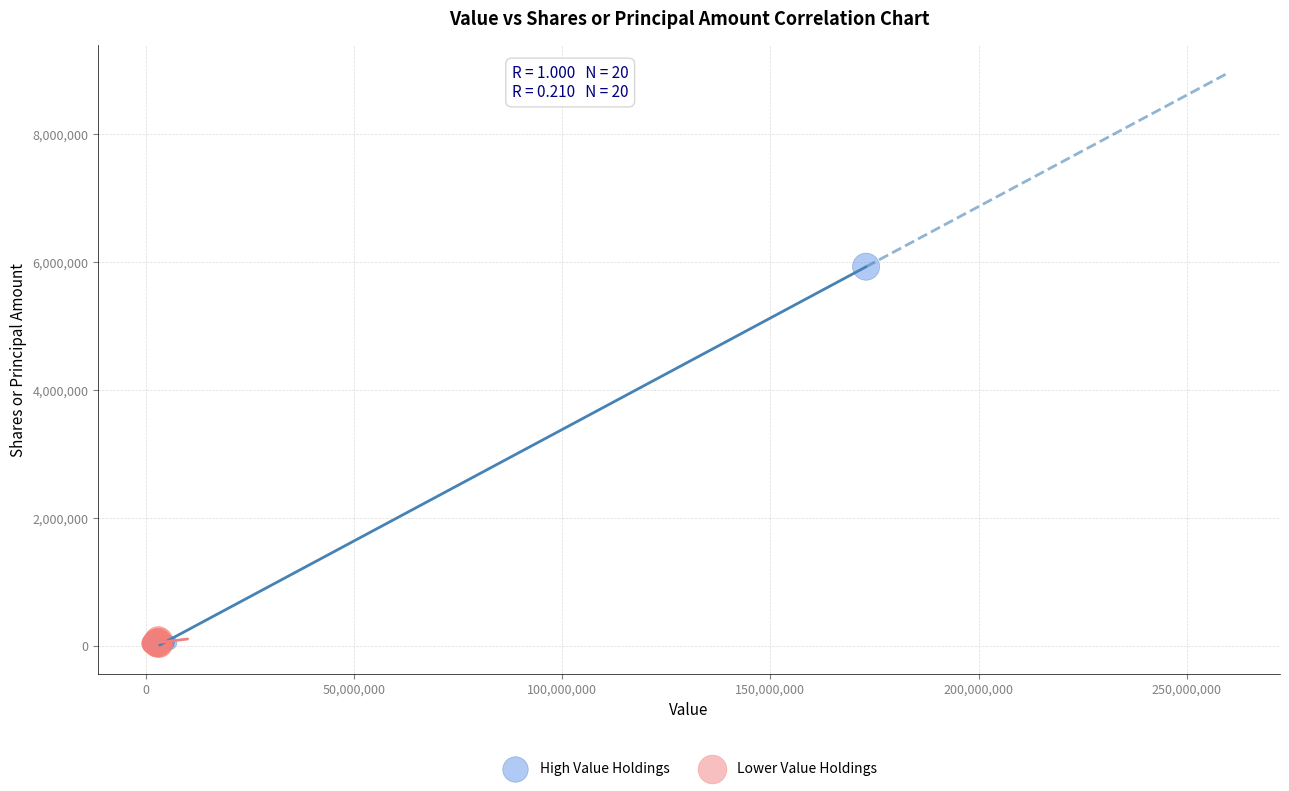

Which series reaches the maximum Y coordinate?

High Value Holdings